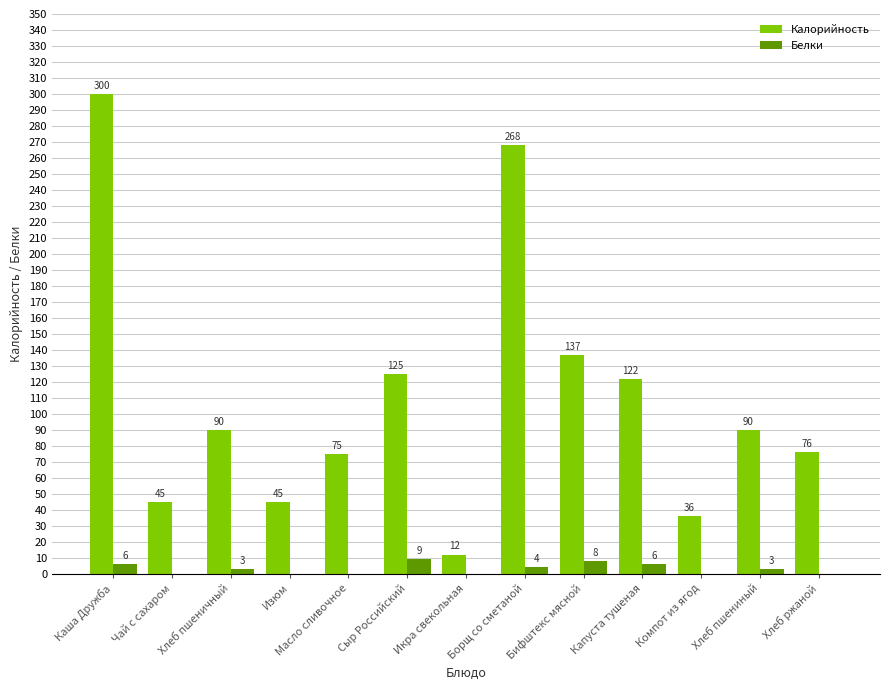

Which series has the largest total across all categories?

Калорийность